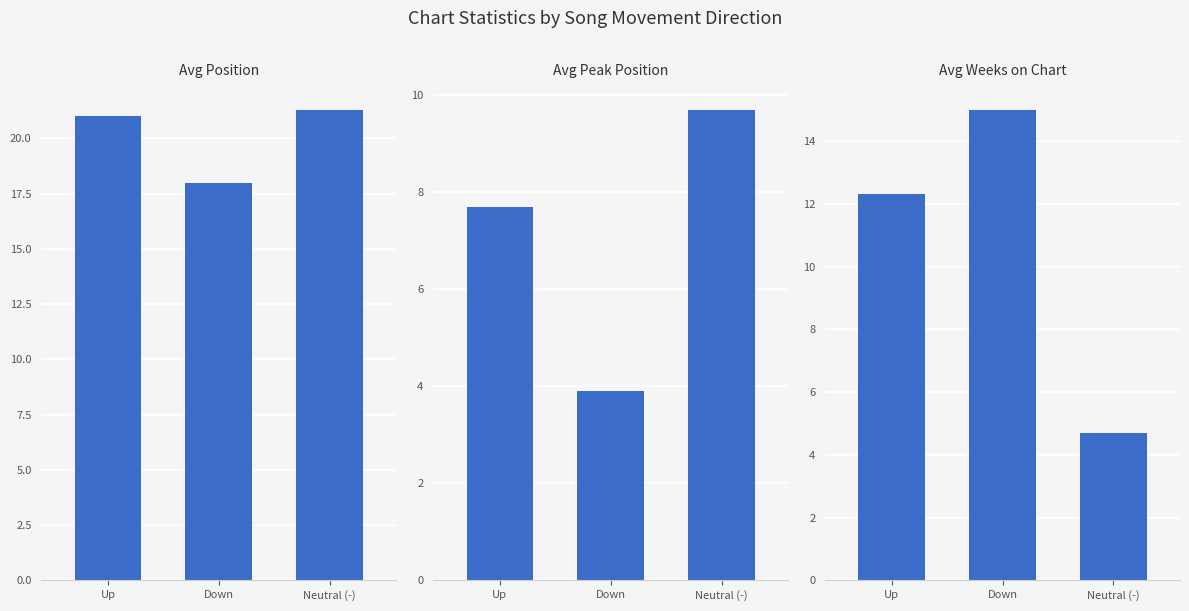

At which category does the chart reach its peak across all series?

Neutral (-)